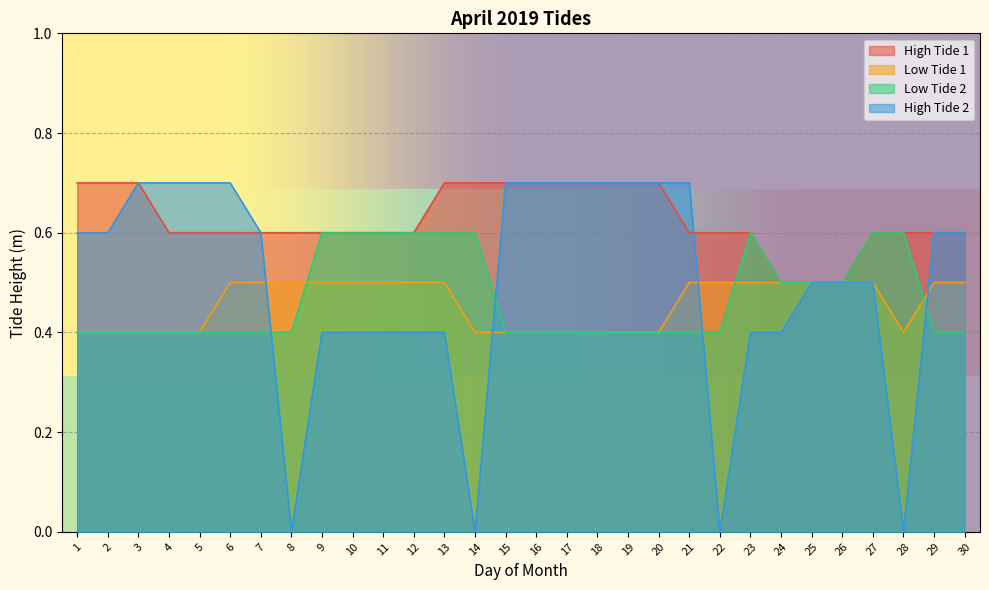

Which series changed the most between 1 and 6?

High Tide 1